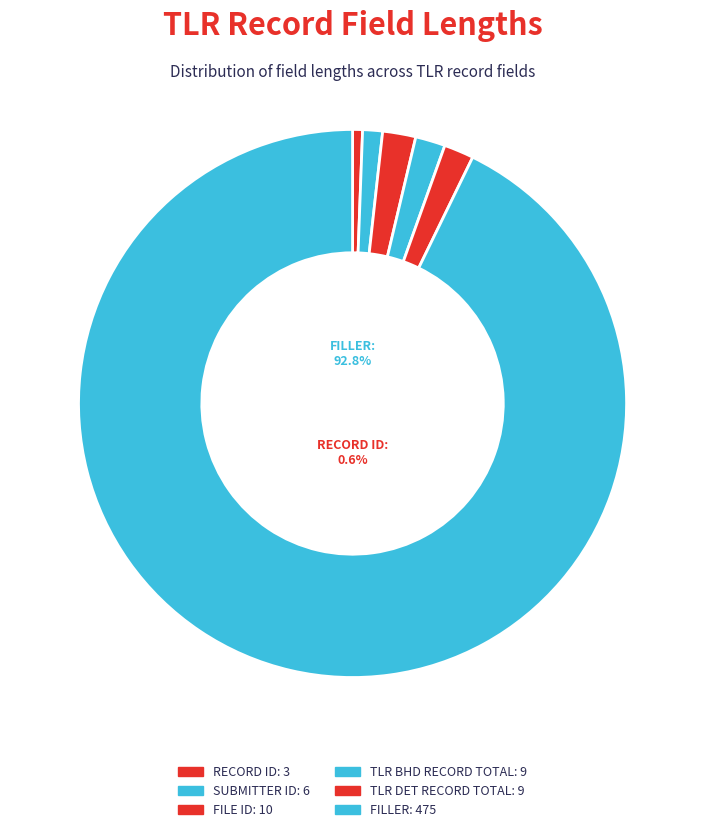

What is the ratio of the value at SUBMITTER ID (6) to the value at TLR BHD RECORD TOTAL (9)?

0.7